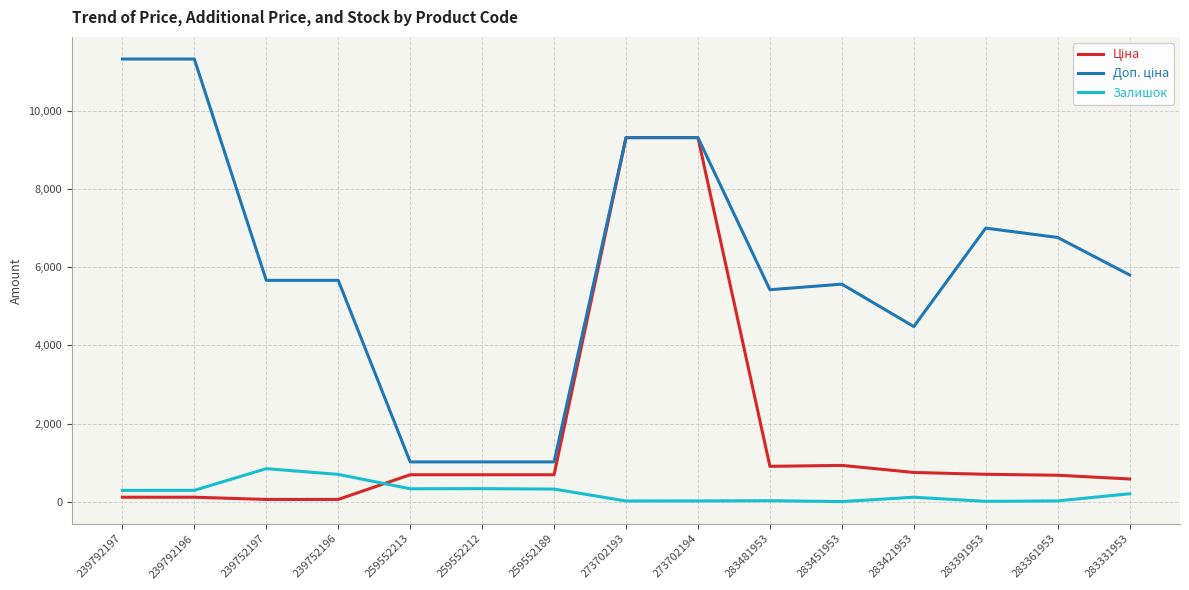

What is the difference between the maximum and minimum values in the Залишок series?

843.0